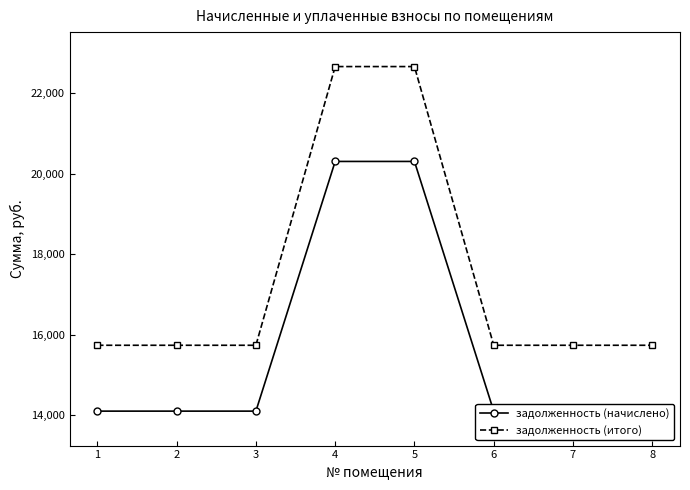

At how many categories does at least one series exceed 16343?

2